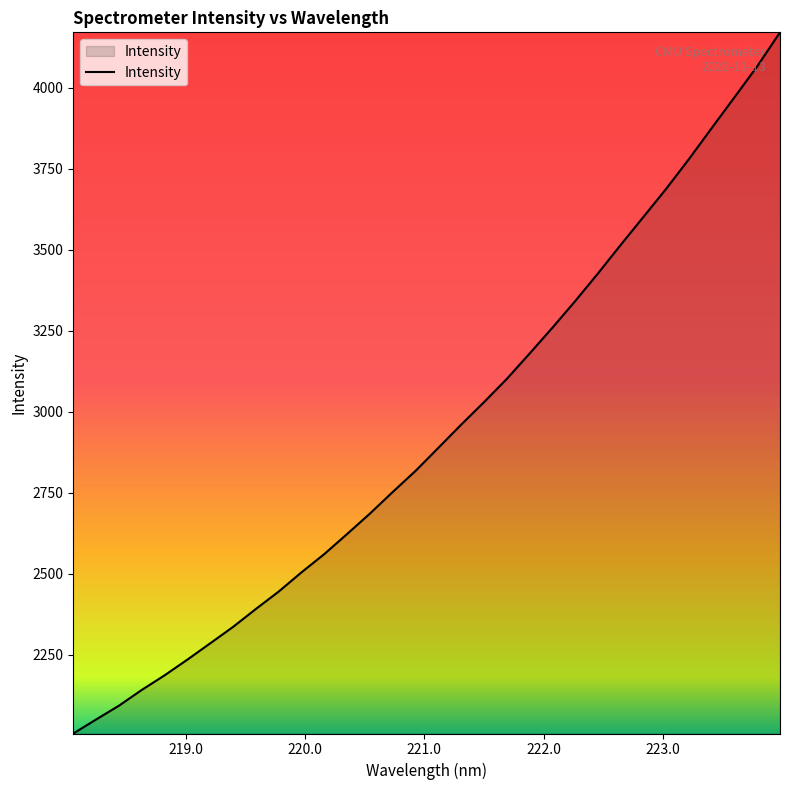

What is the difference between the maximum and minimum values?

2163.8